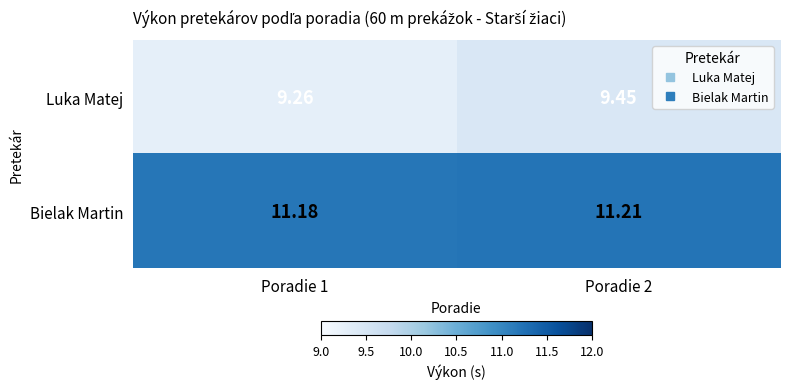

Between Poradie 1 and Poradie 2, which series saw the biggest shift?

Luka Matej